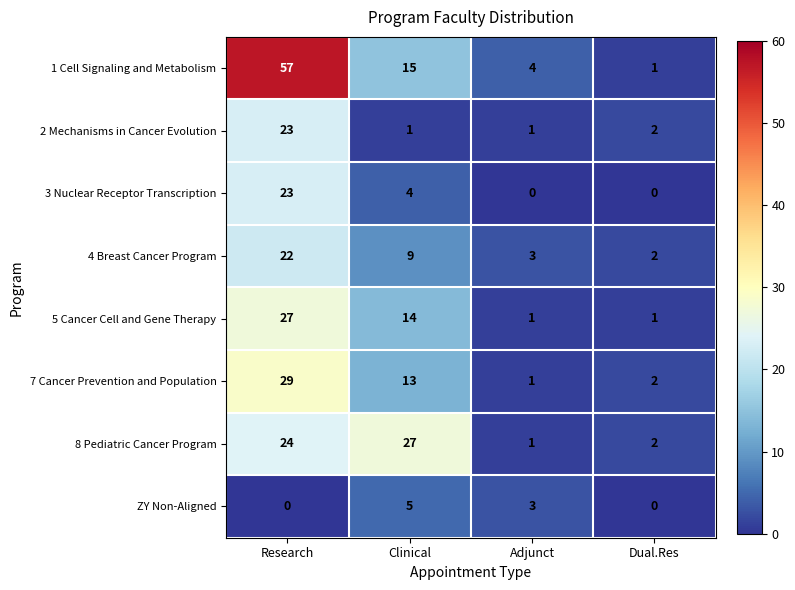

Which series has the widest spread of values?

1 Cell Signaling and Metabolism